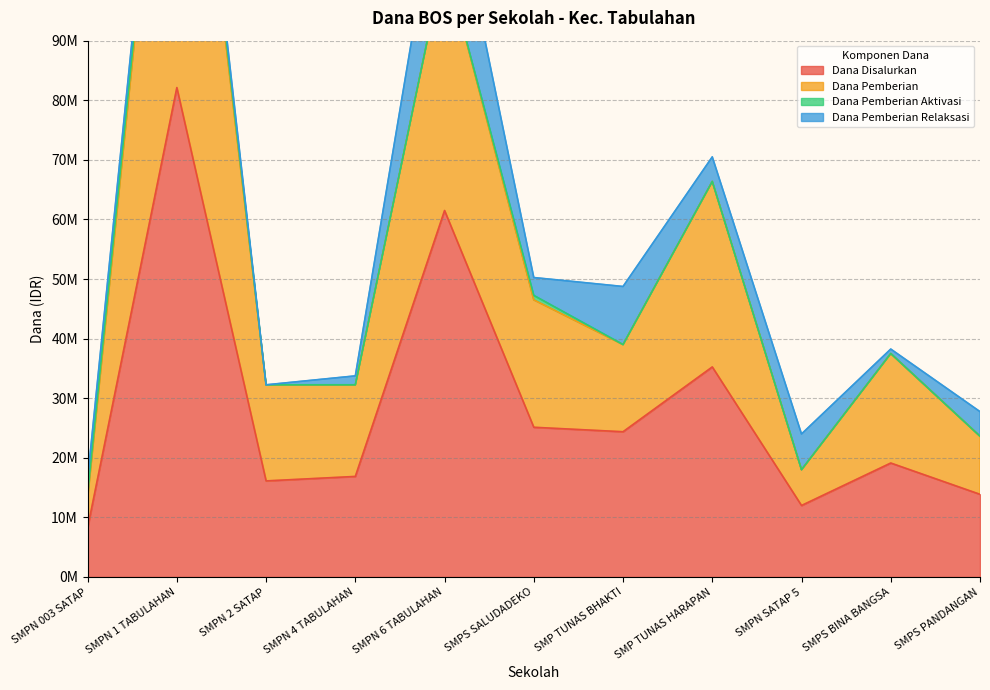

True or false: Dana Pemberian and Dana Disalurkan cross at least once.

False